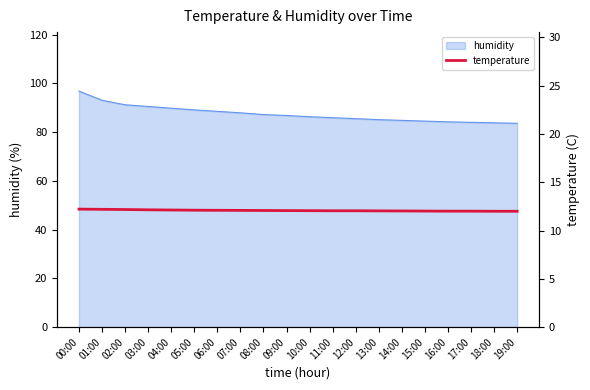

The chart shows a value of 12.1 at 07:00. True or false?

True